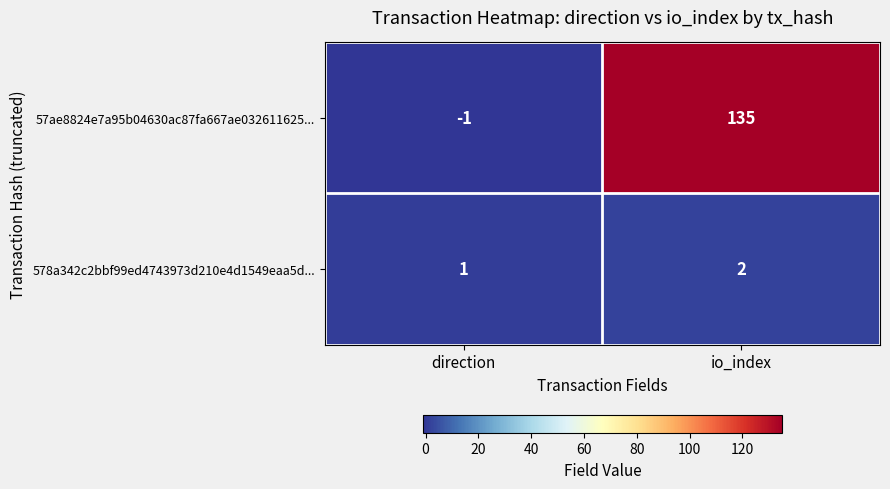

At which category is the sum across all series the highest?

io_index